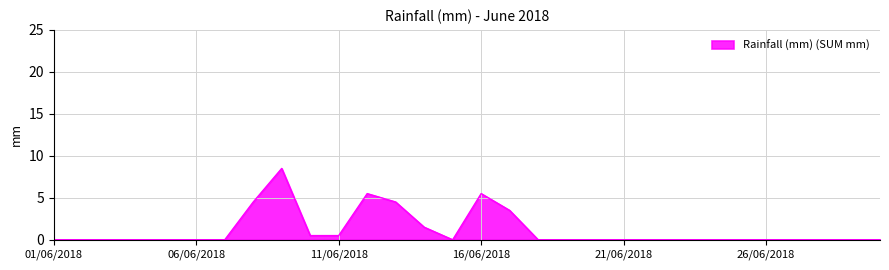

What is the difference between the maximum and minimum values?

8.5